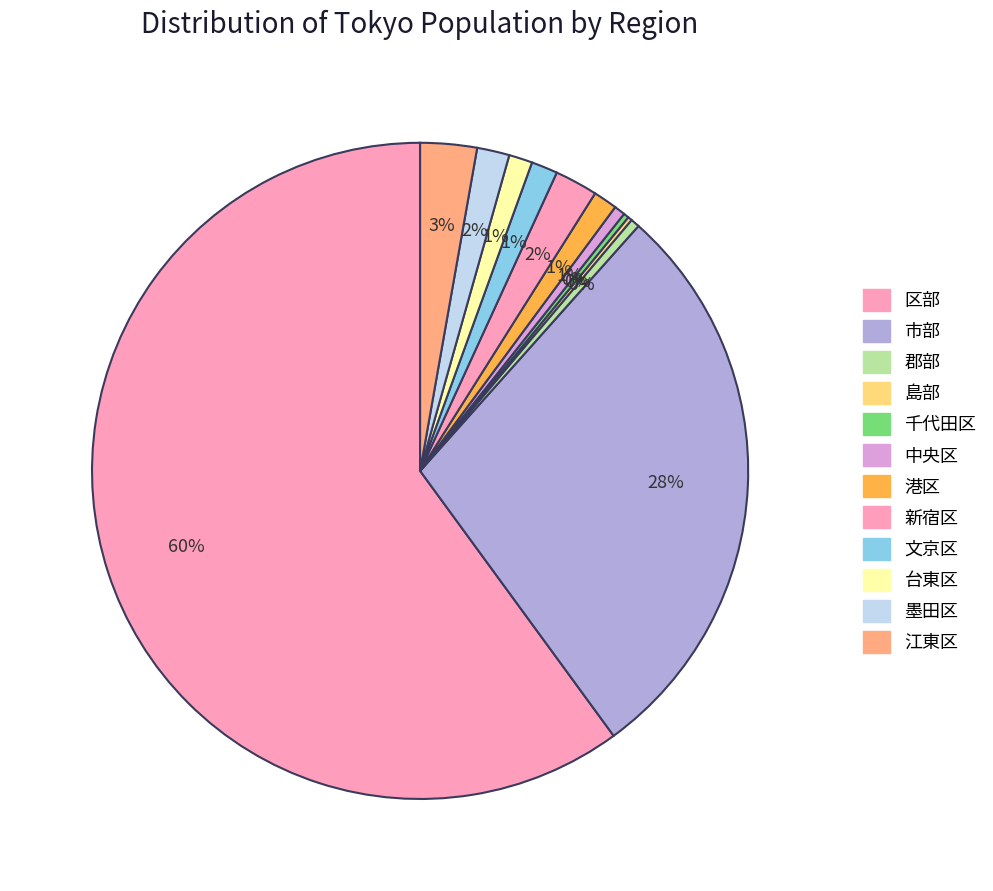

Which slice is the smallest?

島部